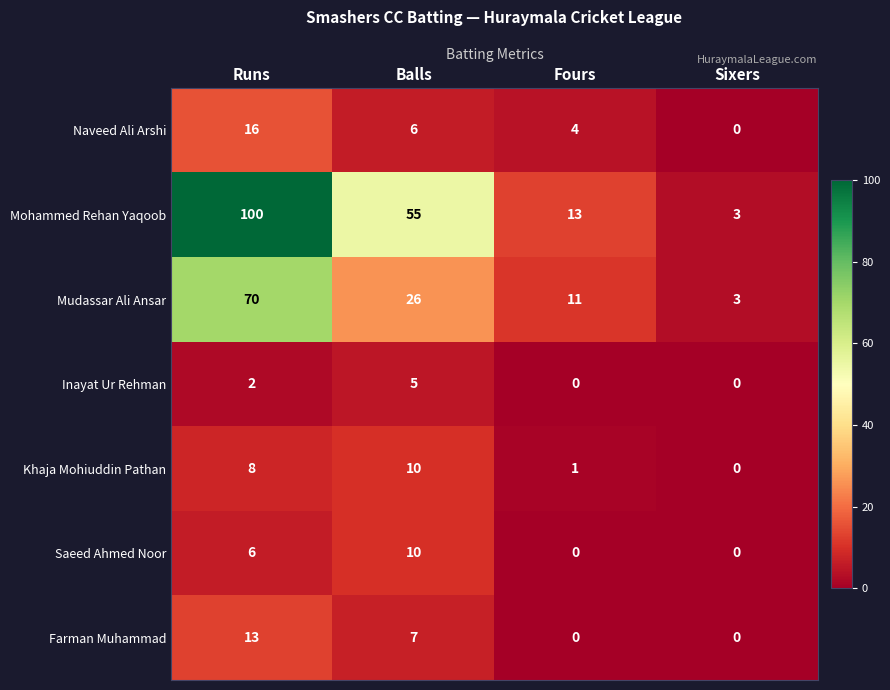

How many distinct data groups are displayed?

7